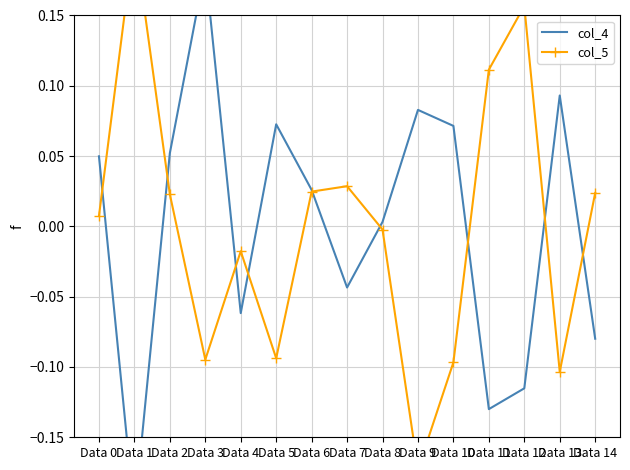

The col_5 series shows -0.1 at Data 10. True or false?

True